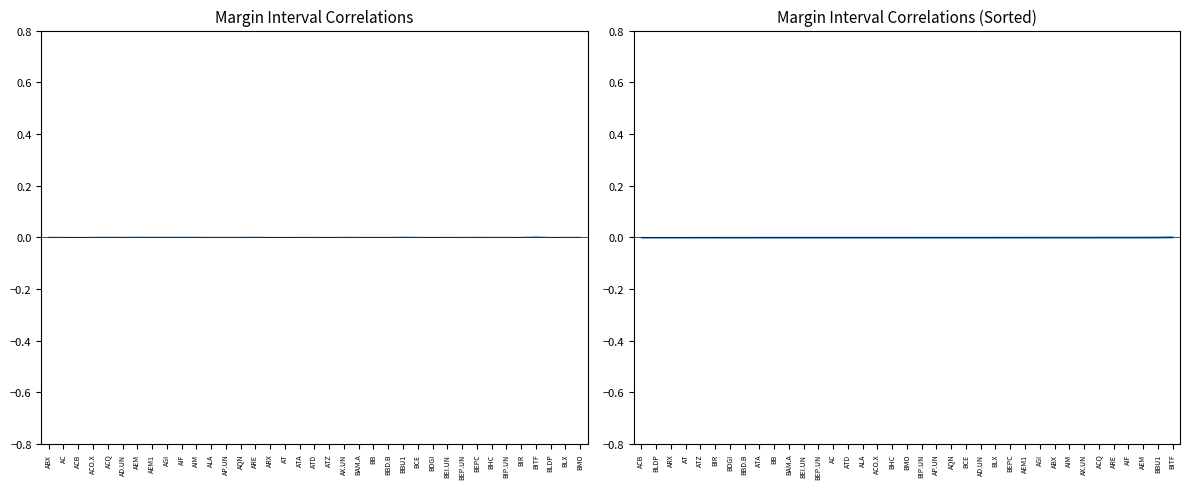

What is the label of the 18th point from the left?

ATA